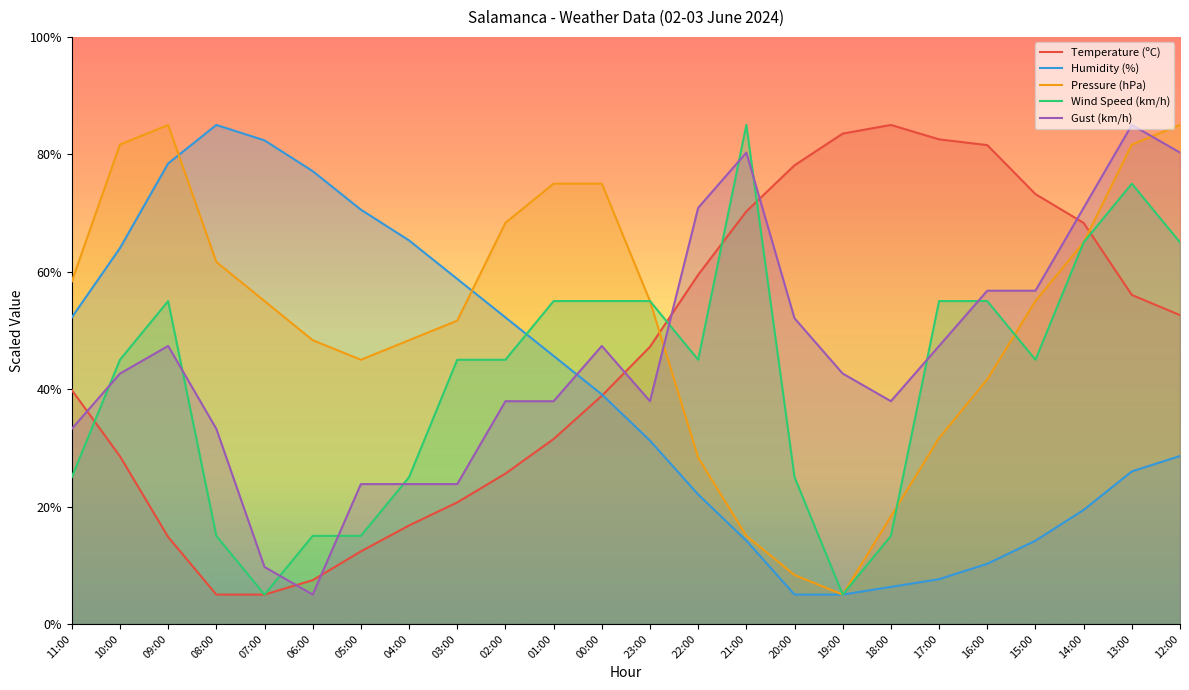

At which label is Wind Speed (km/h) closest to 45?

10:00